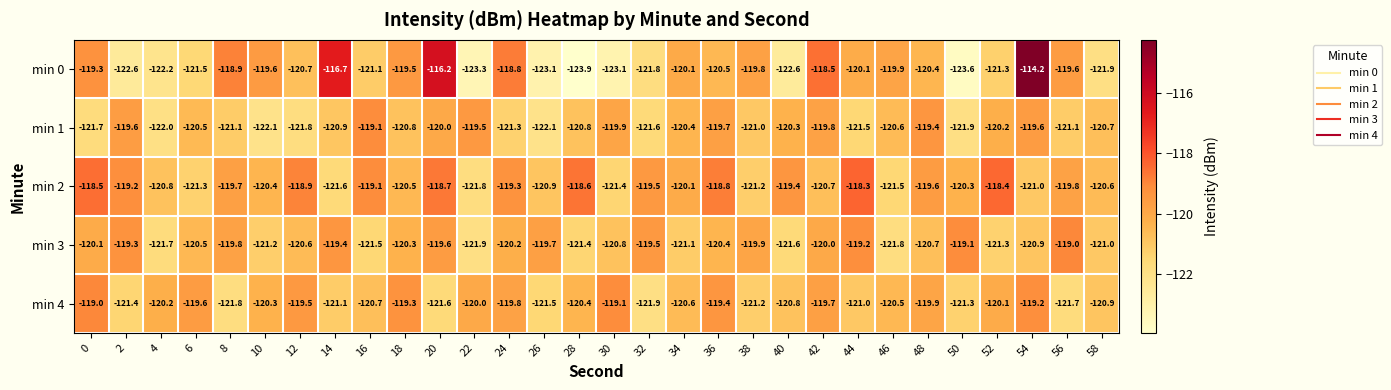

True or false: min 2 has a value of -120.7 at 42.

True